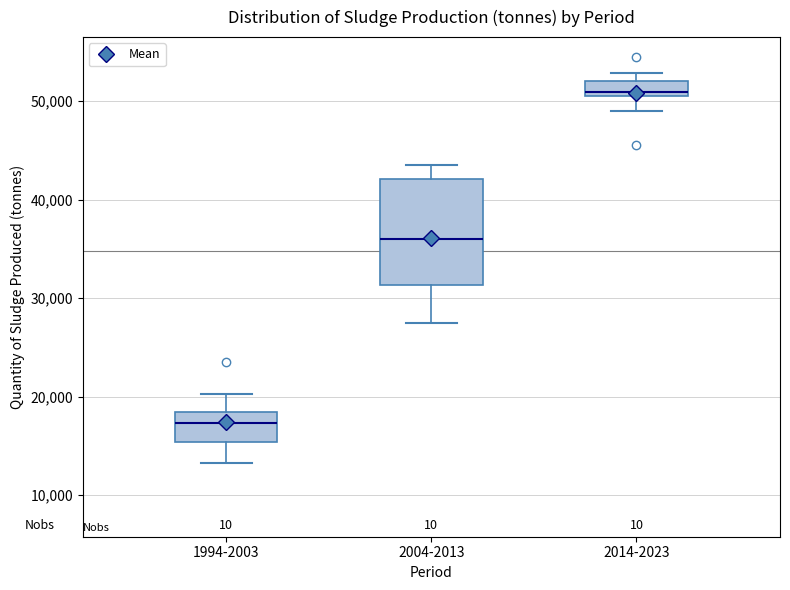

Where does the upper whisker of the box for 1994-2003 end on the y-axis? The values are not printed on the chart, so give them approximately, as read against the axis.

20000